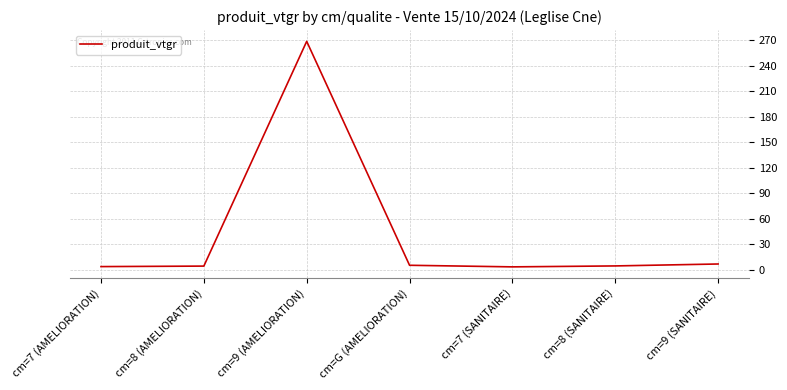

True or false: the data has more than 0 interior local peaks.

True